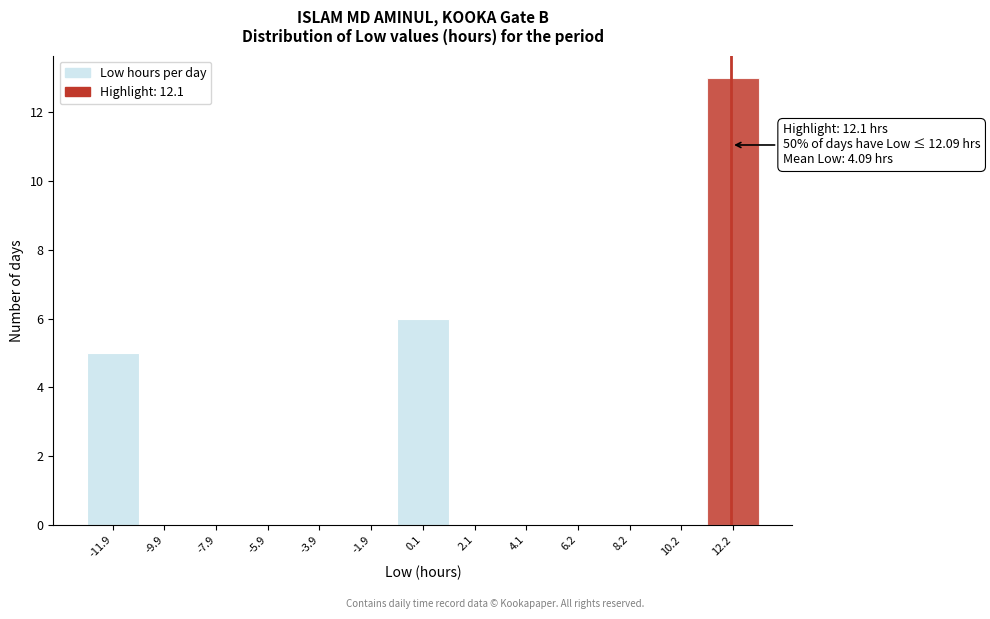

Which range on the x-axis has the tallest bar?

11 to 13